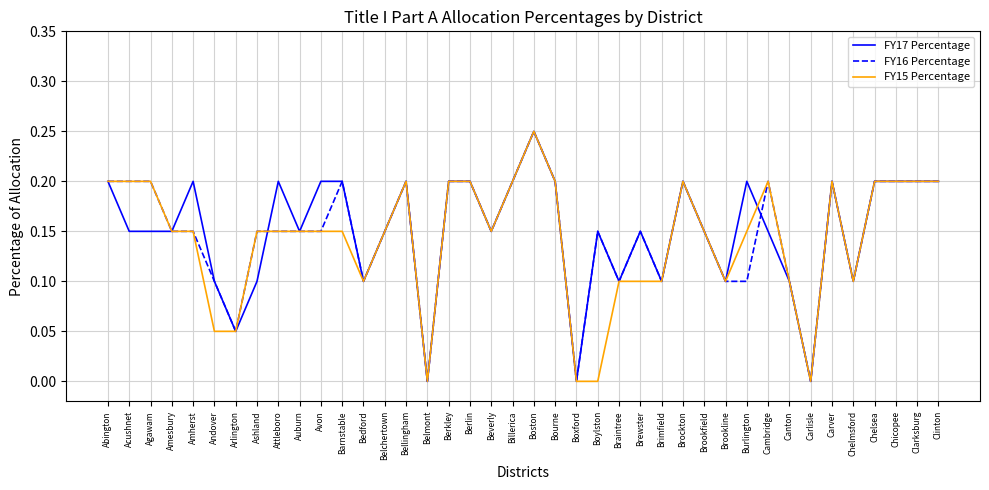

What position from the left is Amesbury?

4